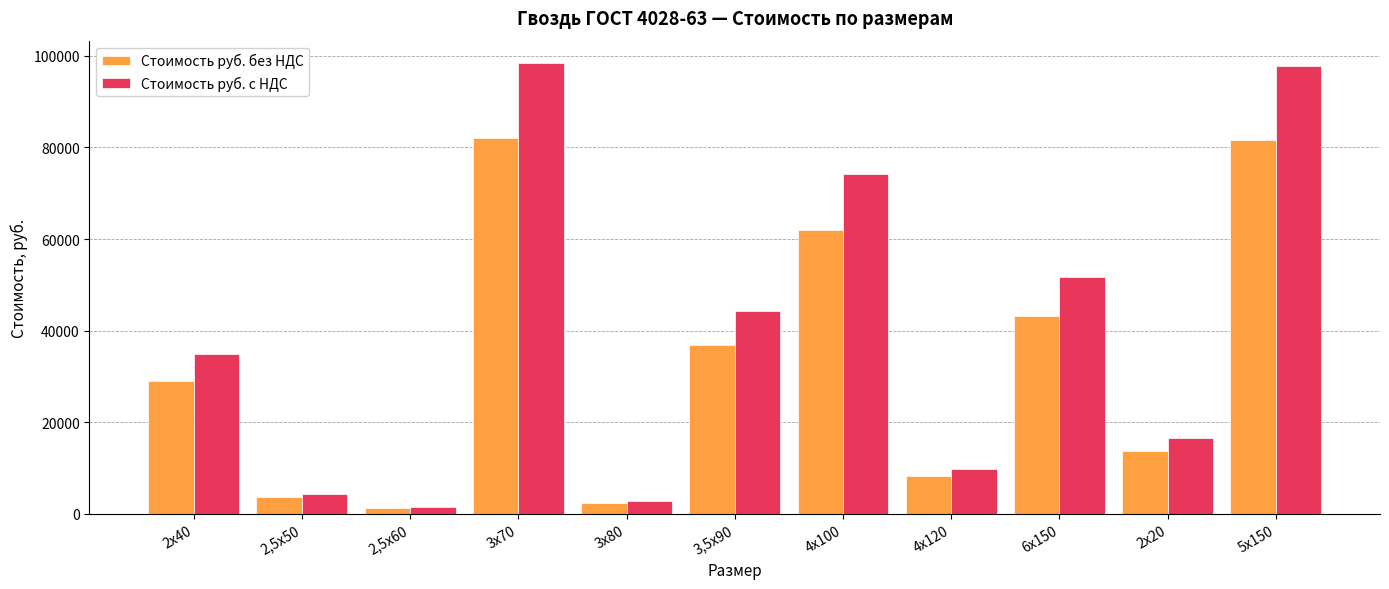

List the series in order of their peak value, highest first.

Стоимость руб. с НДС, Стоимость руб. без НДС